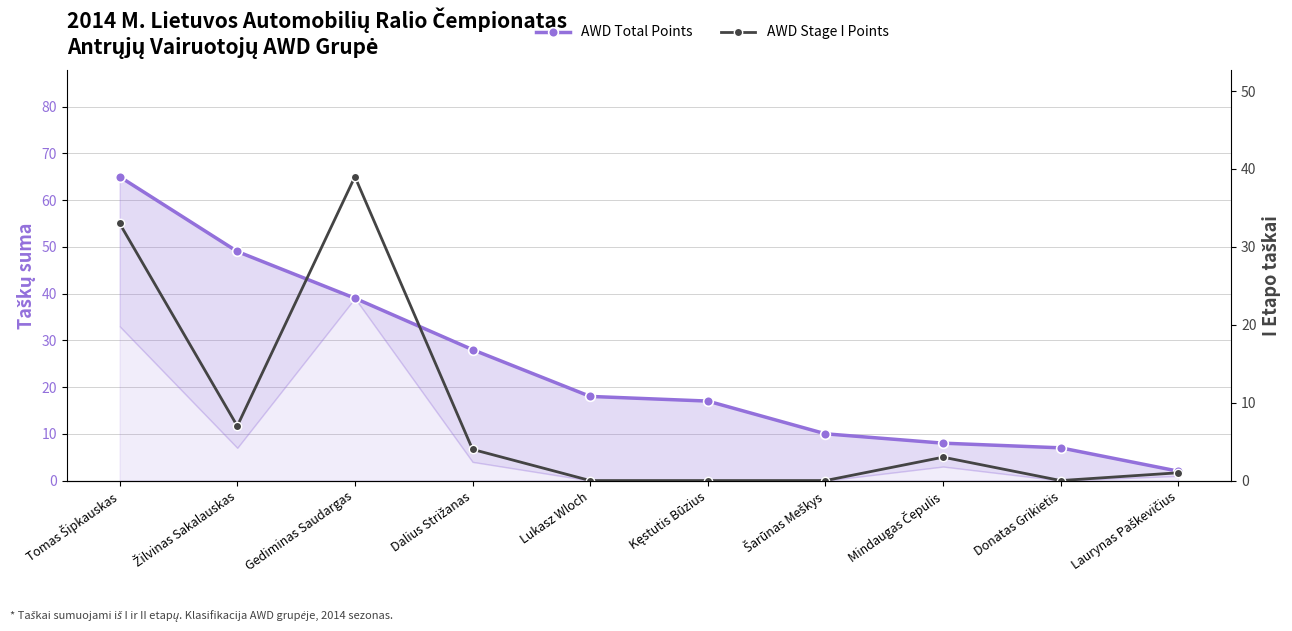

The value of AWD Stage I Points at Donatas Grikietis is 0. True or false?

True